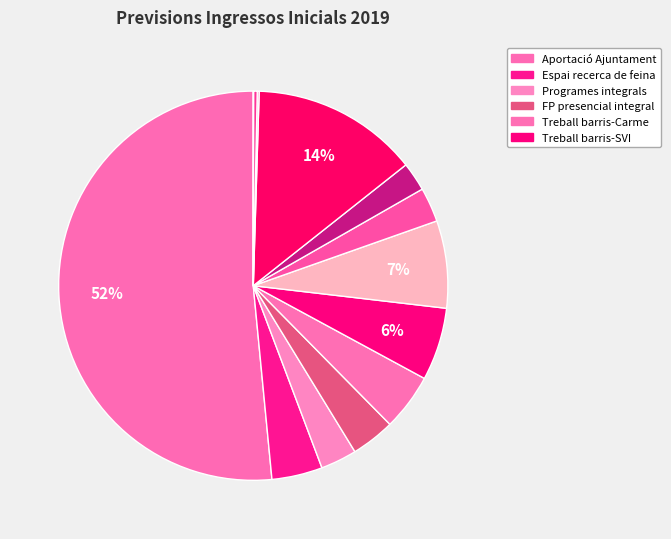

To the nearest percent, what is the average slice percentage?

8%